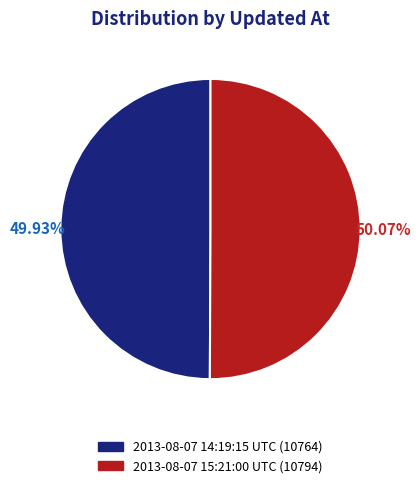

Does any single category account for the majority?

Yes